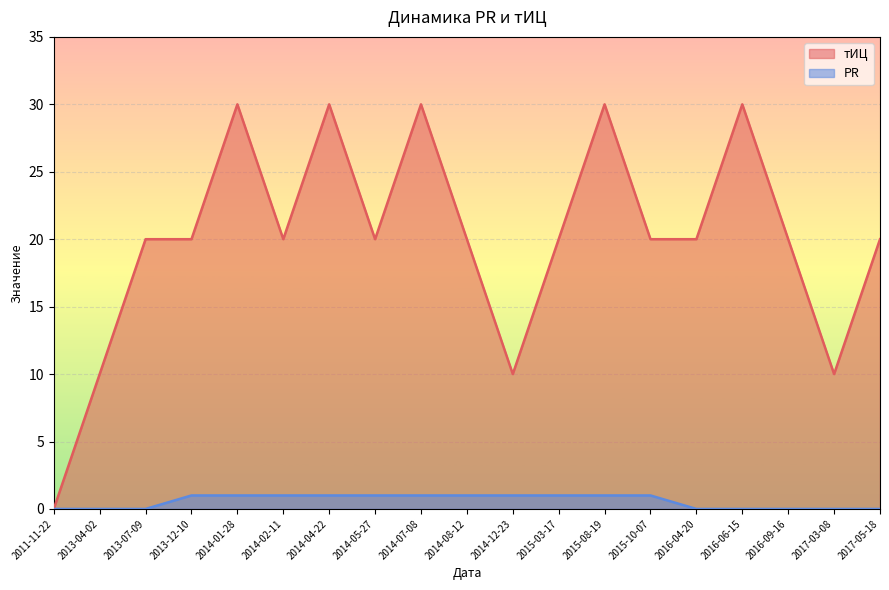

How many lines are shown in the chart?

2